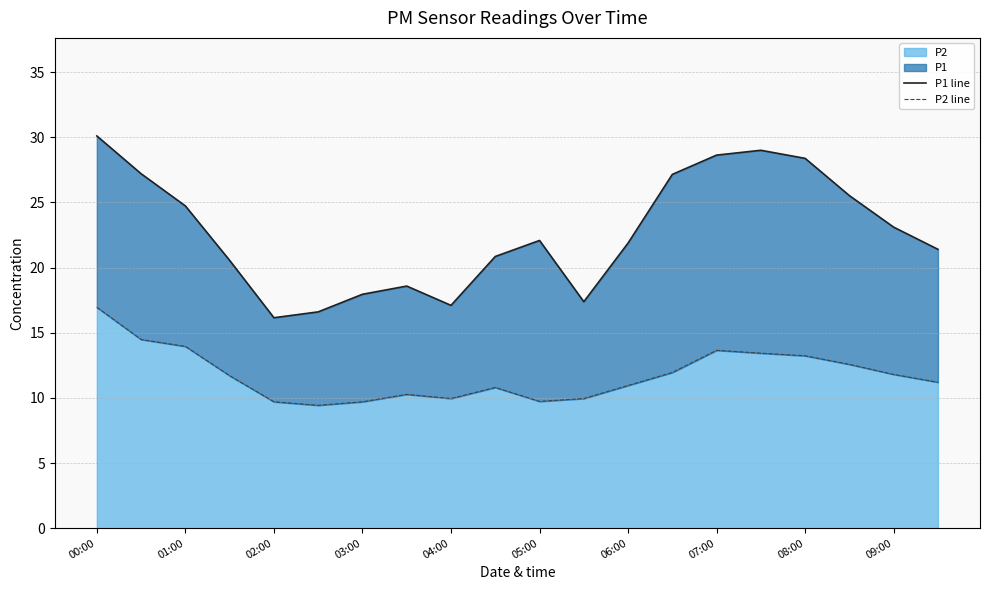

What is the lowest value of the P2 series?

9.4